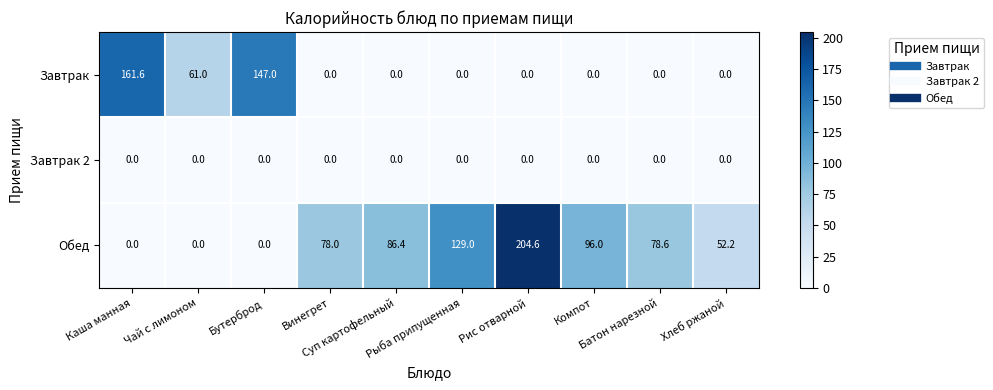

List the series in order of their overall mean, lowest first.

Завтрак 2, Завтрак, Обед